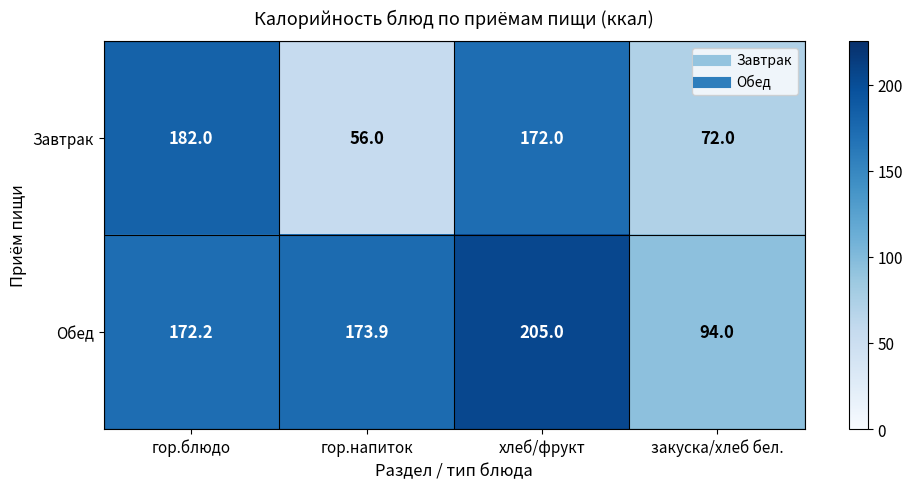

Which category has the lowest value in the Завтрак series?

гор.напиток